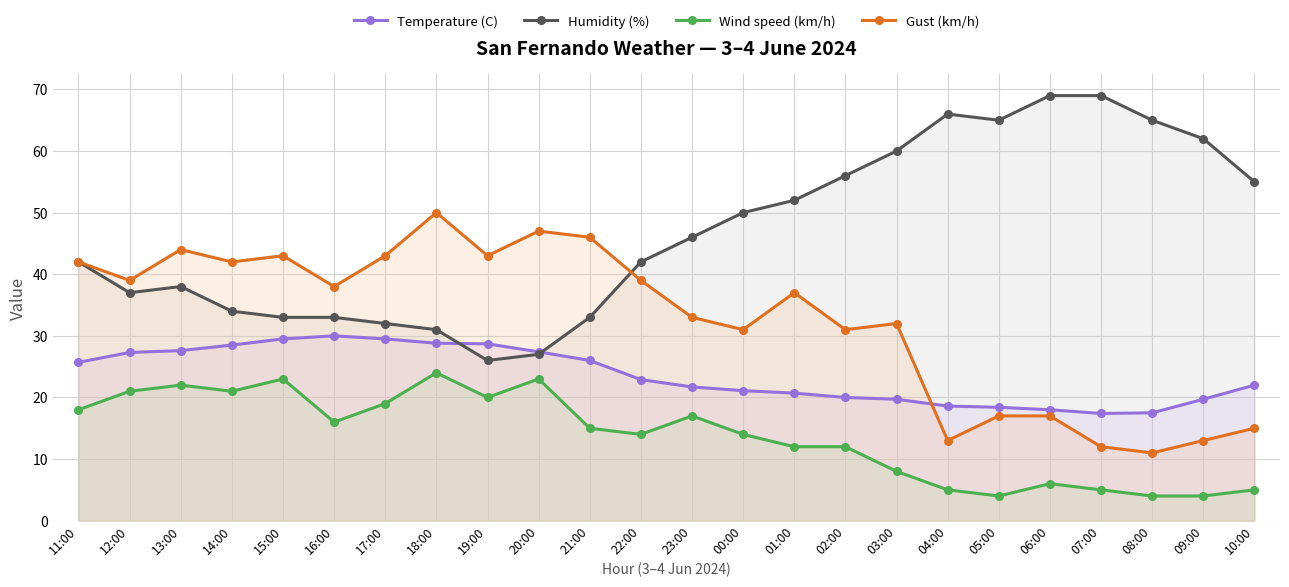

At which label does Gust (km/h) first exceed 38?

11:00